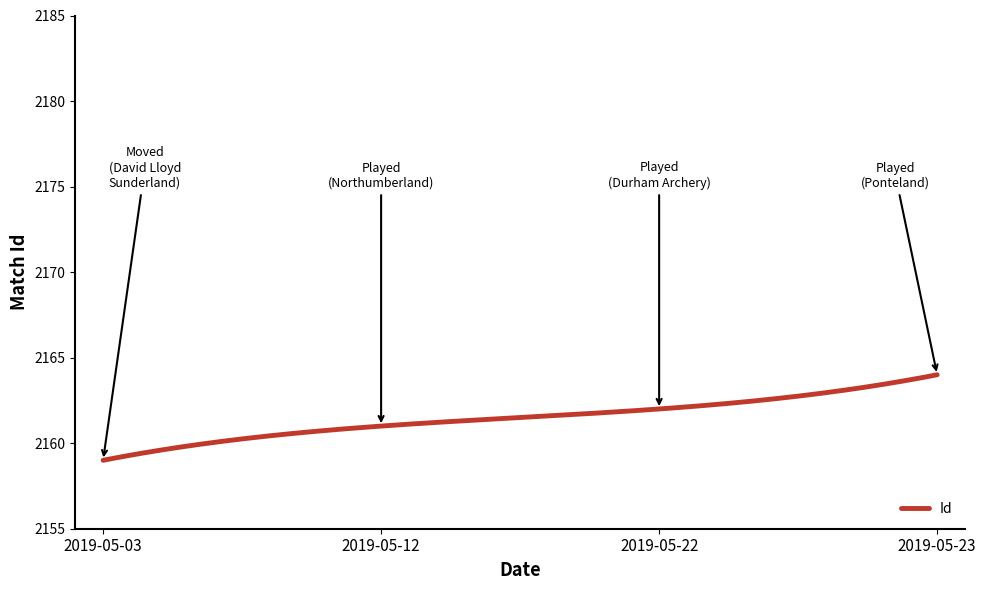

What is the average value?

2161.5